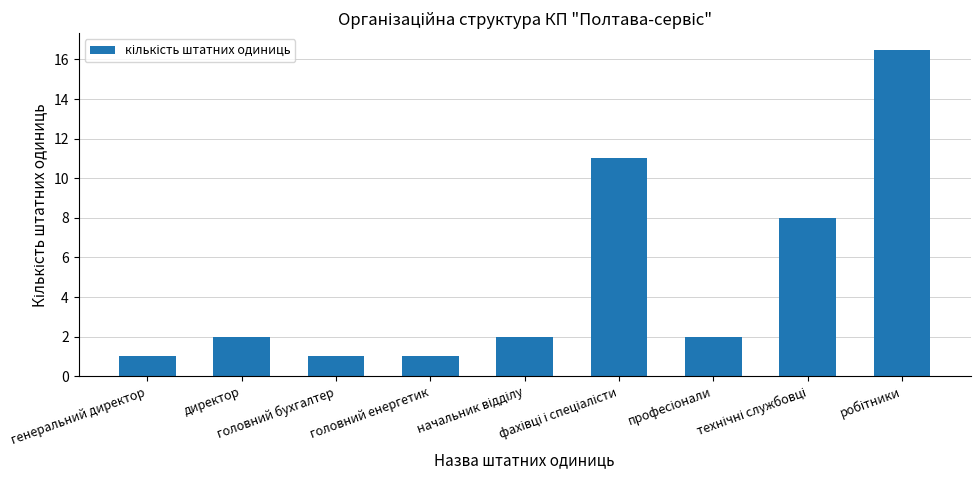

What is the difference between the maximum and minimum values?

15.5